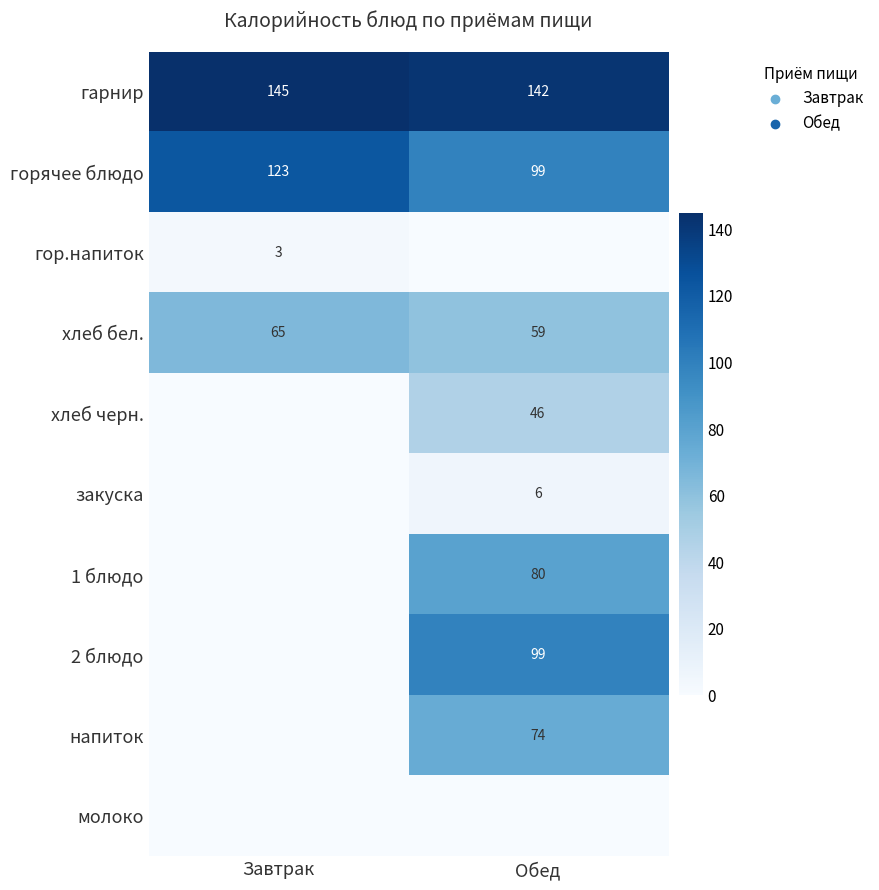

What is the difference between the maximum and minimum values in the хлеб бел. series?

6